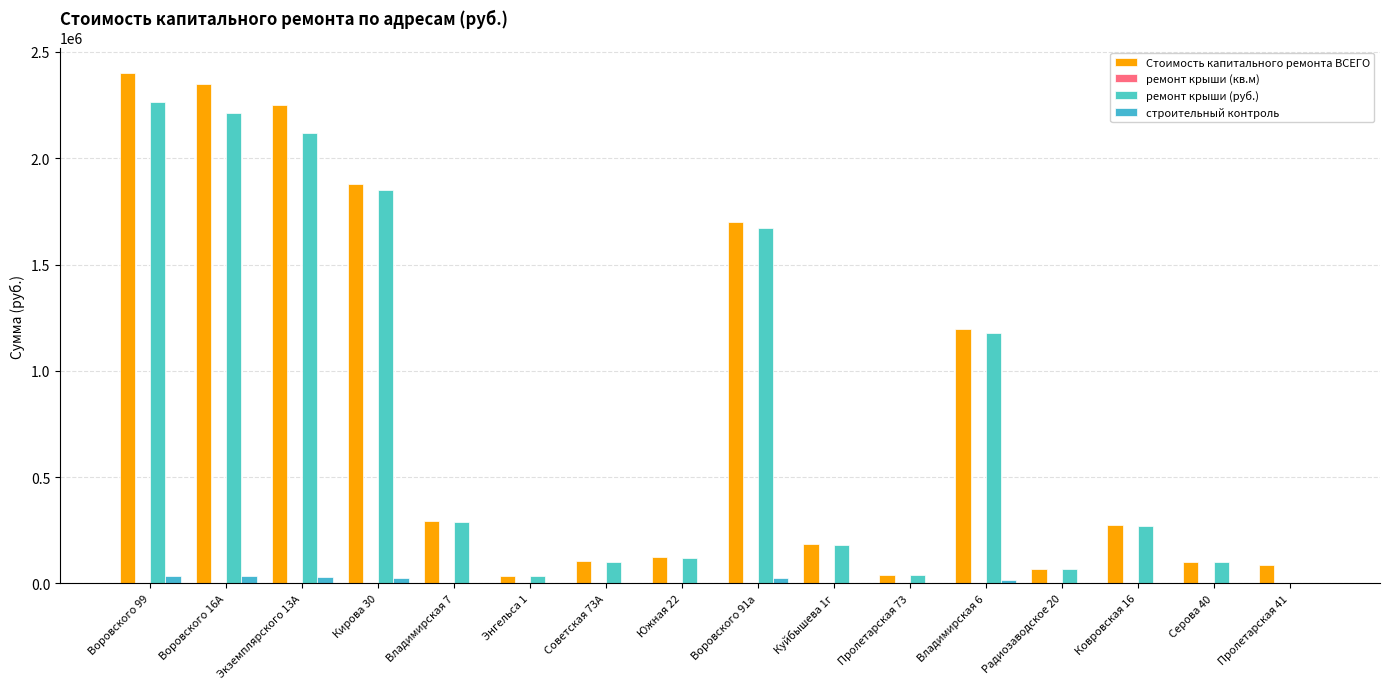

What is the value of the Стоимость капитального ремонта ВСЕГО bar at the 16th from the left?

86282.1